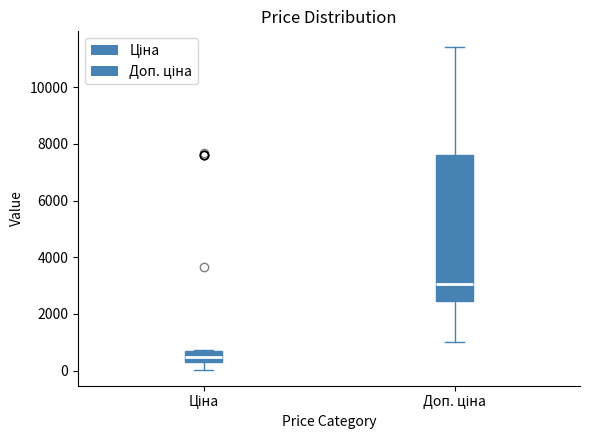

Comparing the boxes themselves (not the whiskers), which one is the tallest?

Доп. ціна